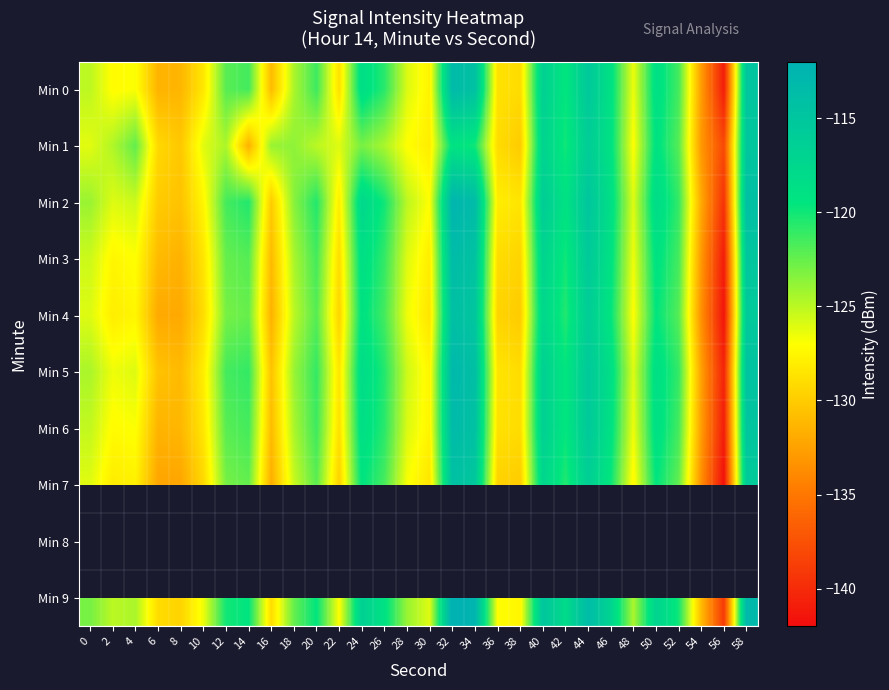

What is the difference between the second highest and second lowest values in the Min 2 series?

18.5